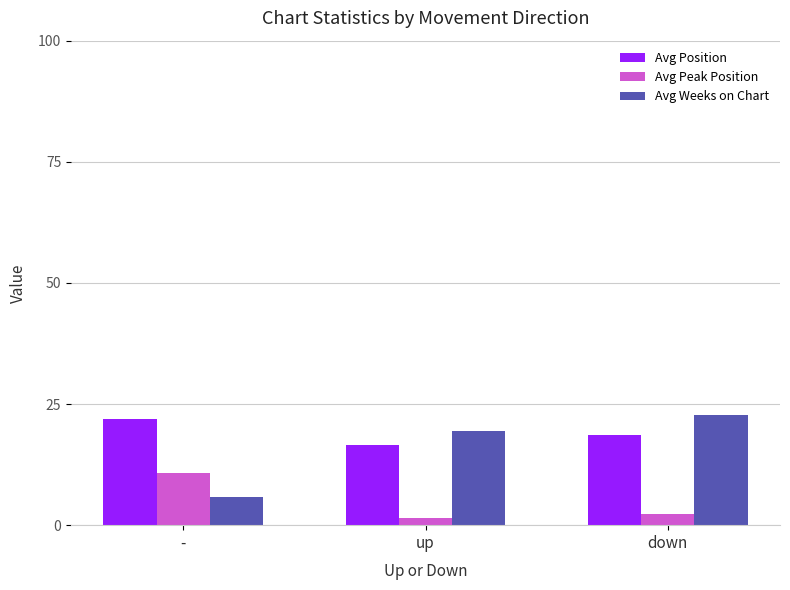

Reading left to right, transcribe all the data shown in this chart.

Avg Position: 22.0	16.6	18.7
Avg Peak Position: 10.7	1.4	2.3
Avg Weeks on Chart: 5.8	19.4	22.7